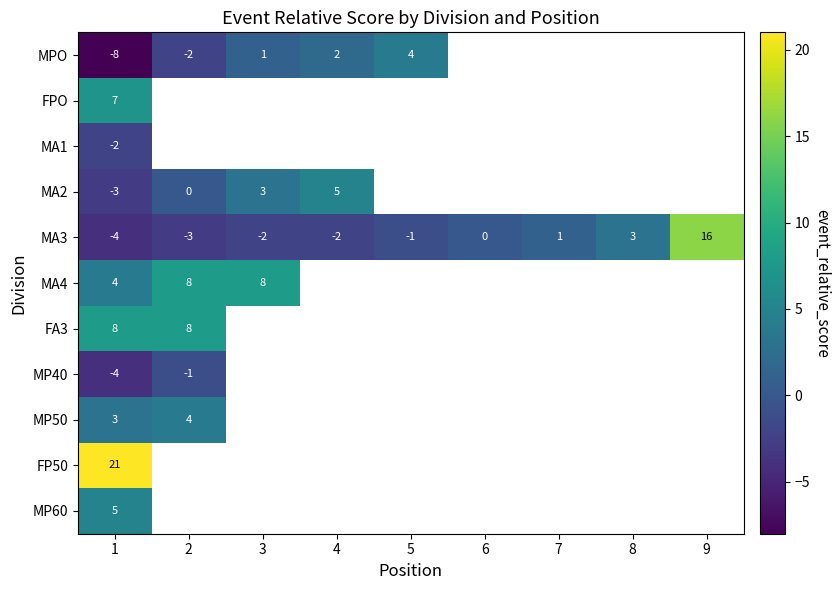

At which label does MA3 first exceed -1?

6